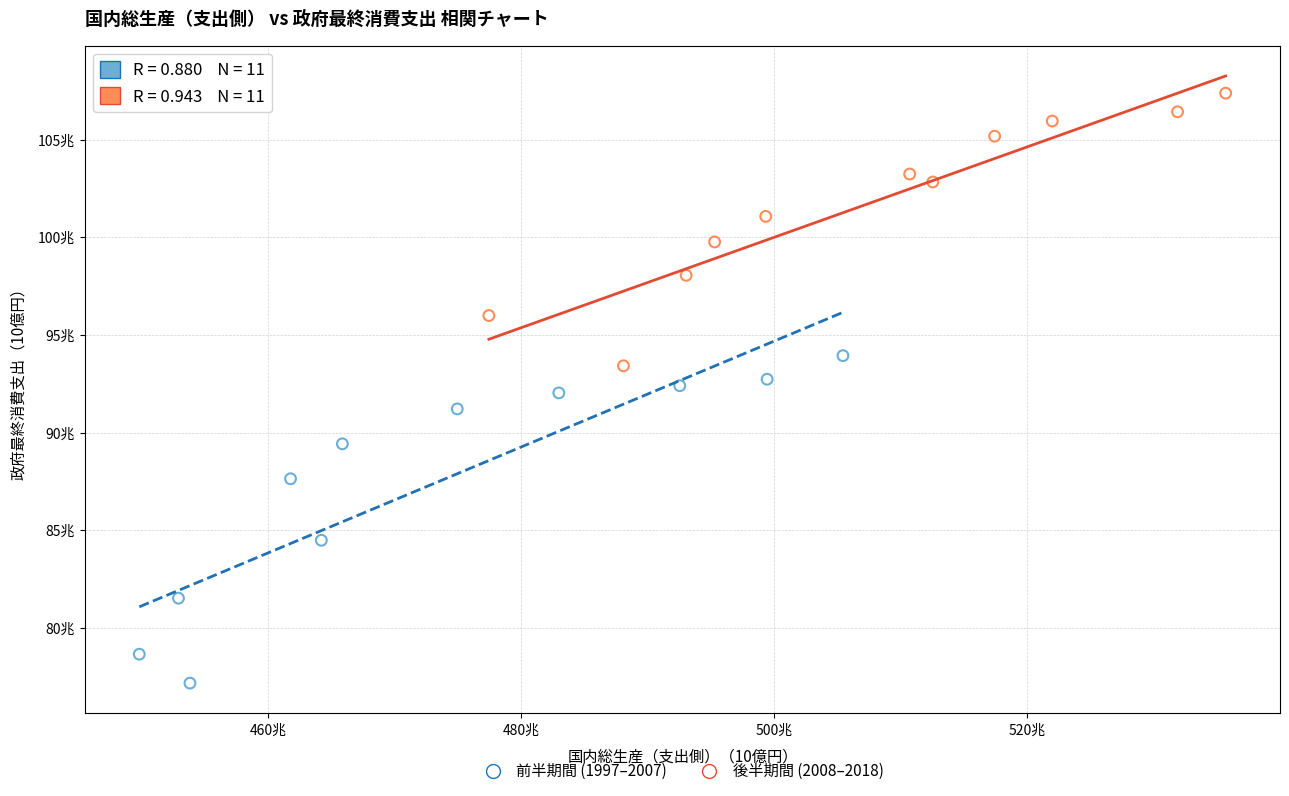

Which series contains the lowest Y value?

前半期間 (1997–2007)